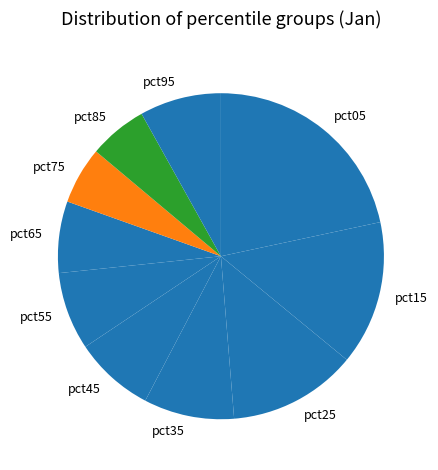

True or false: pct95 accounts for 8% of the total.

True